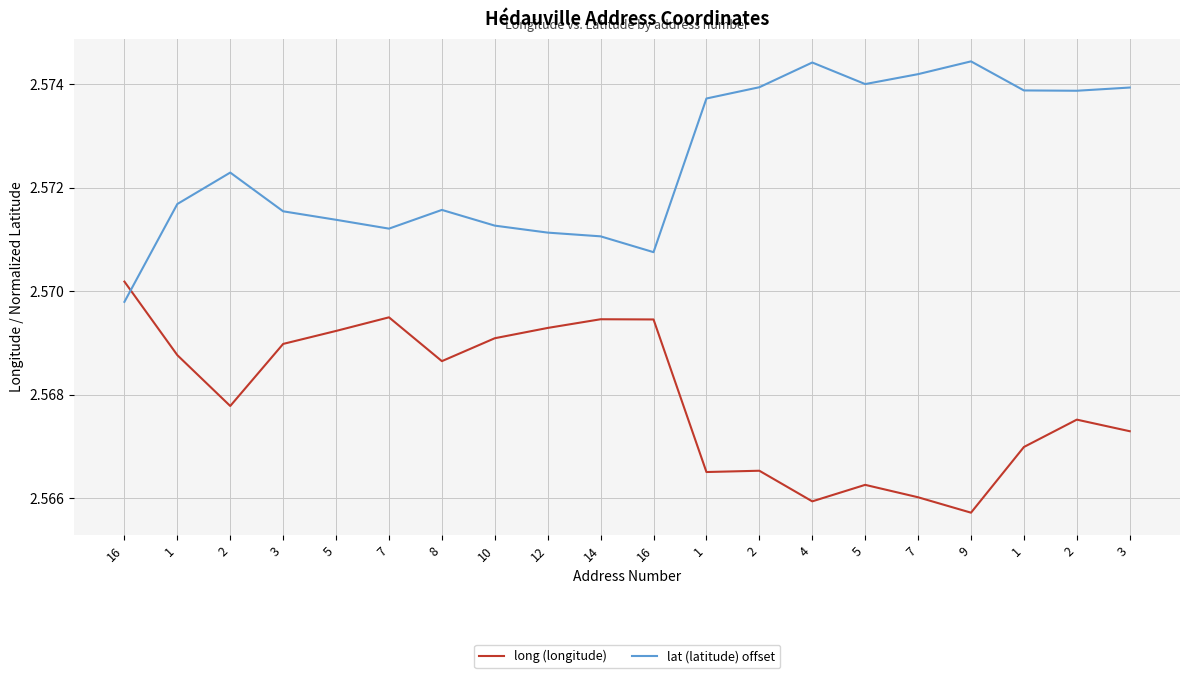

What are all the series names shown in the legend?

long (longitude), lat (latitude) offset